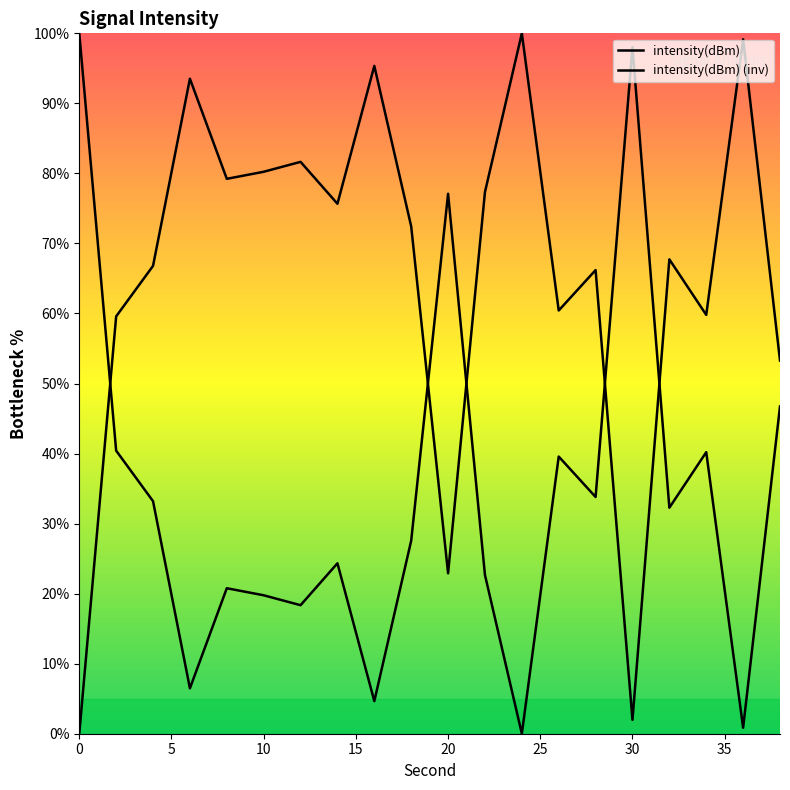

How many lines are shown in the chart?

2